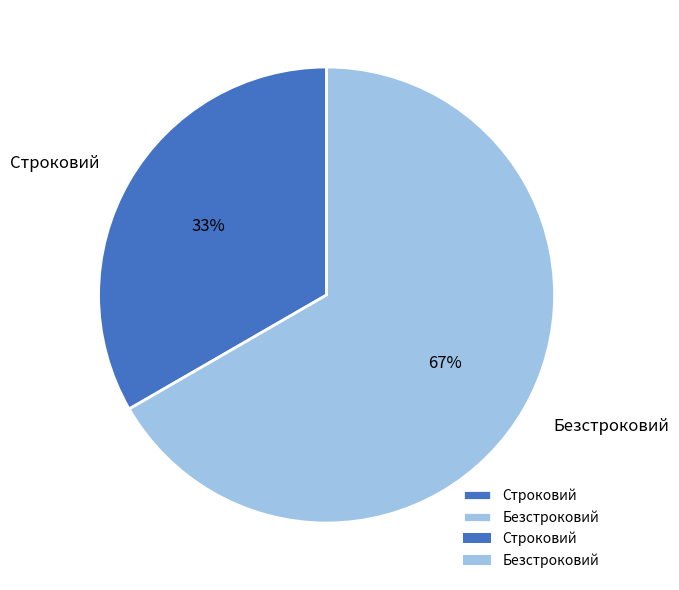

What is the ratio of the value at Строковий to the value at Безстроковий?

0.5